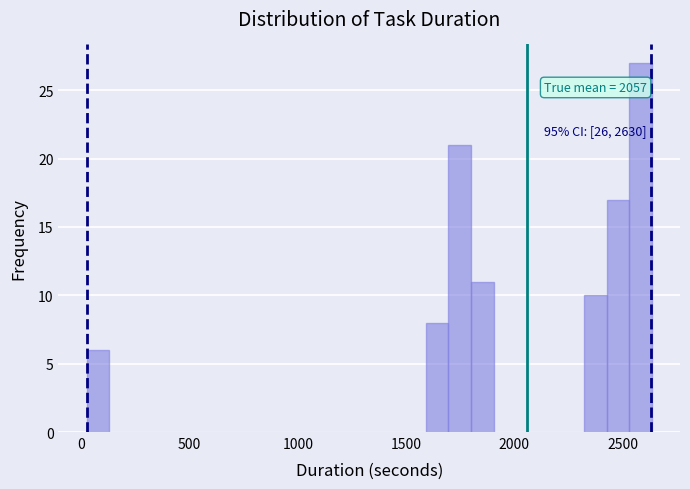

Read against the x-axis, roughly where is the centre of the tallest bar?

2600